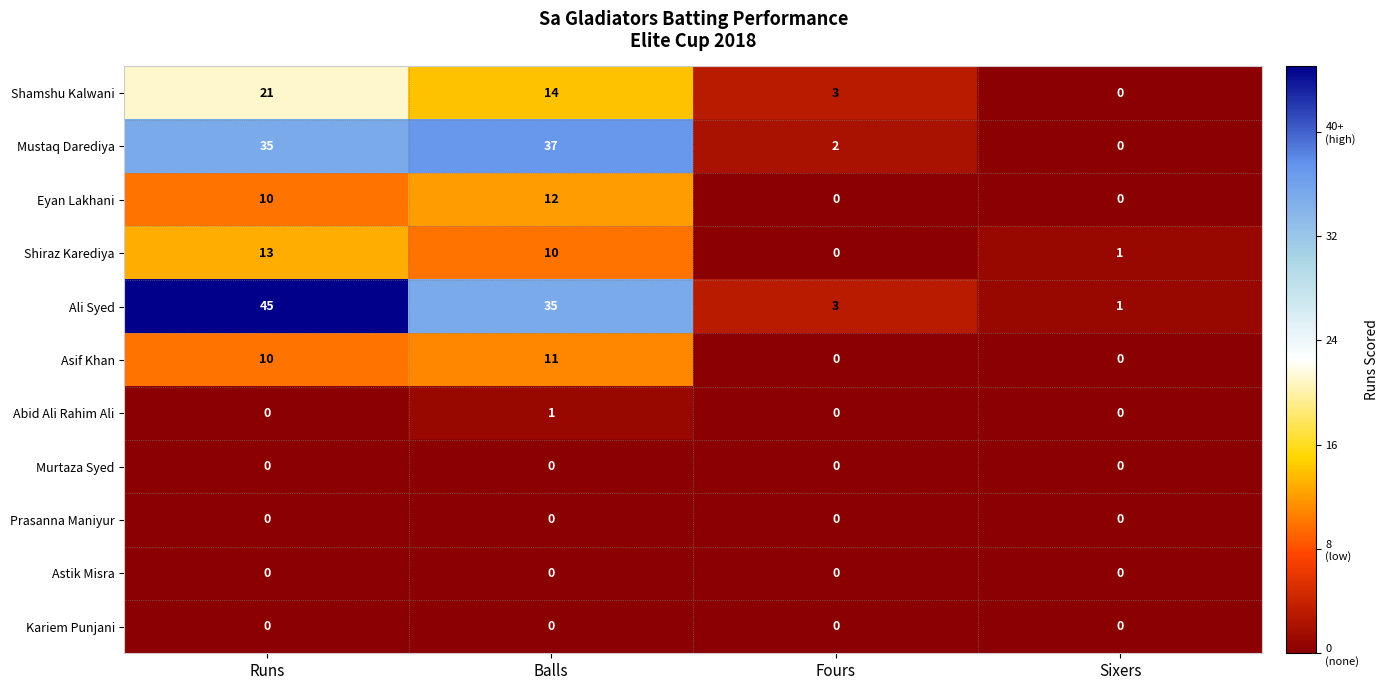

Which series changed the most between Runs and Balls?

Ali Syed